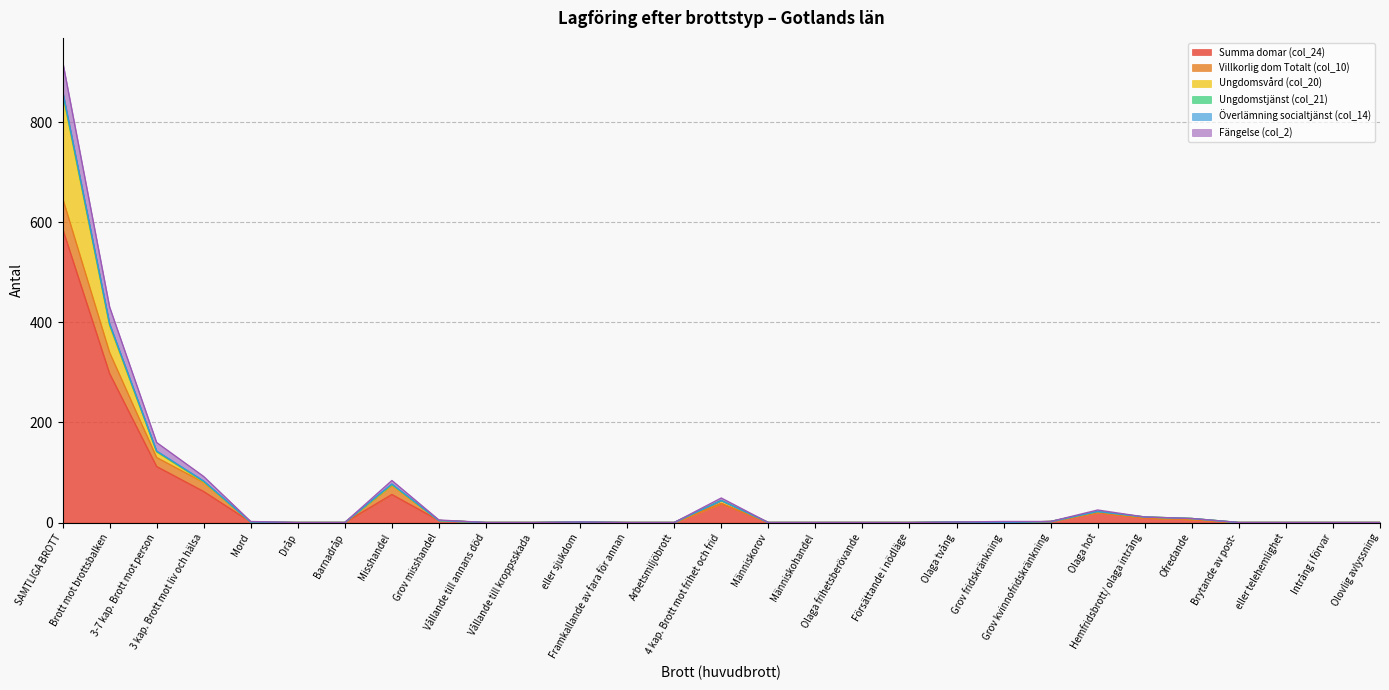

True or false: Fängelse (col_2) has a value of 106 at SAMTLIGA BROTT.

False